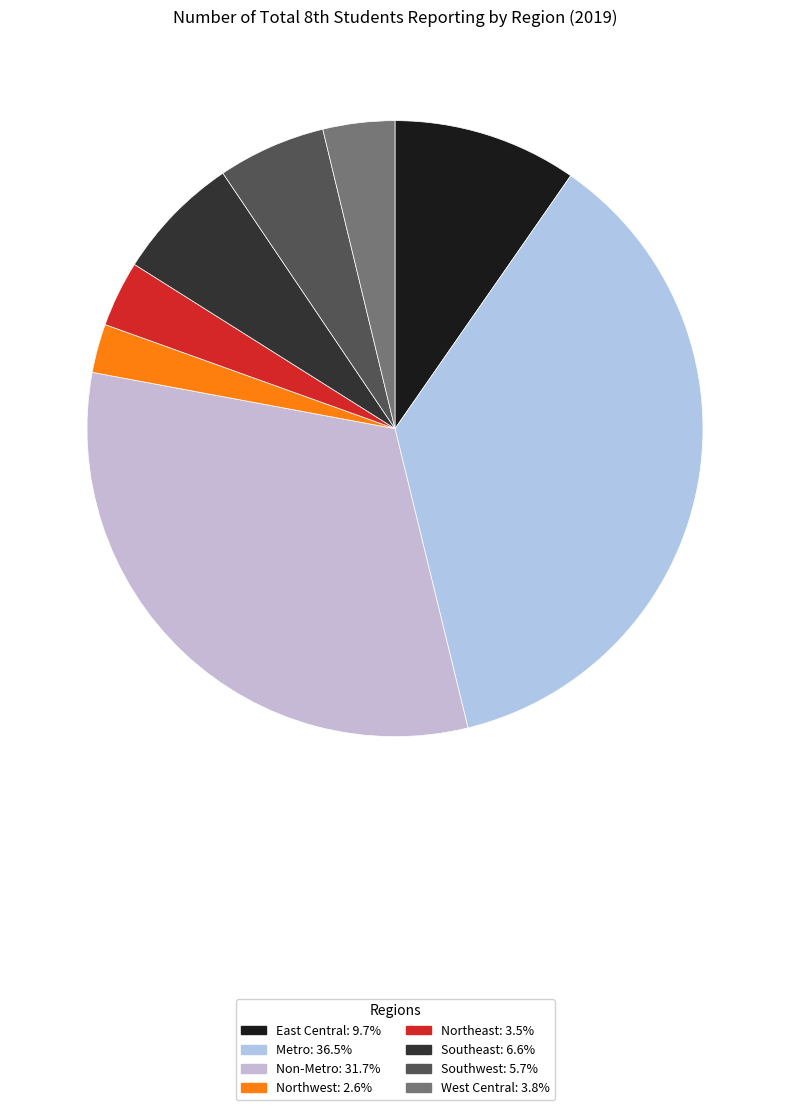

Does Non-Metro account for over 50% of the chart?

No